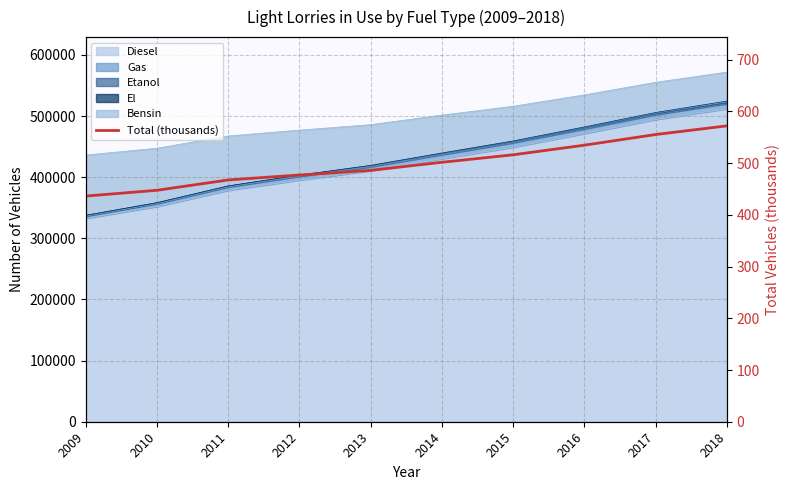

Approximately how many times larger is the value at 2016 compared to 2015?

1.0